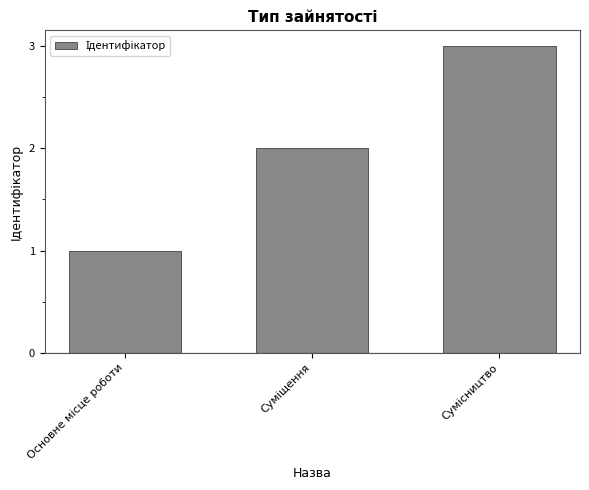

What is the sum of all values?

6